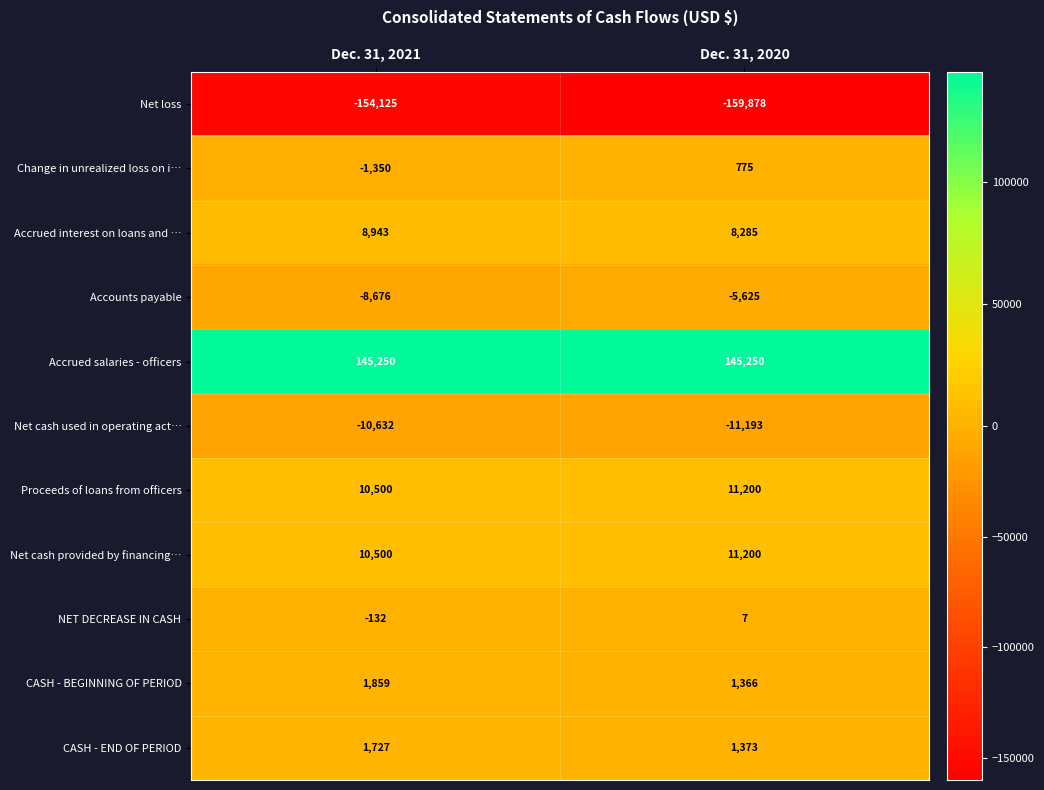

Reading left to right, extract all data points from this chart.

Net loss: -154125	-159878
Change in unrealized loss on i…: -1350	775
Accrued interest on loans and …: 8943	8285
Accounts payable: -8676	-5625
Accrued salaries - officers: 145250	145250
Net cash used in operating act…: -10632	-11193
Proceeds of loans from officers: 10500	11200
Net cash provided by financing…: 10500	11200
NET DECREASE IN CASH: -132	7
CASH - BEGINNING OF PERIOD: 1859	1366
CASH - END OF PERIOD: 1727	1373